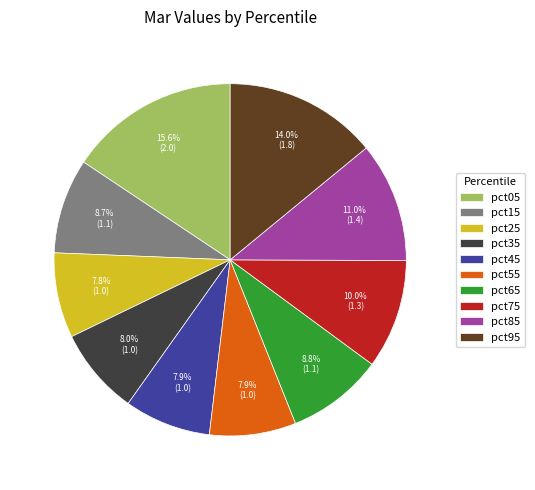

What percentage do pct25 and pct75 together represent?

17.9%